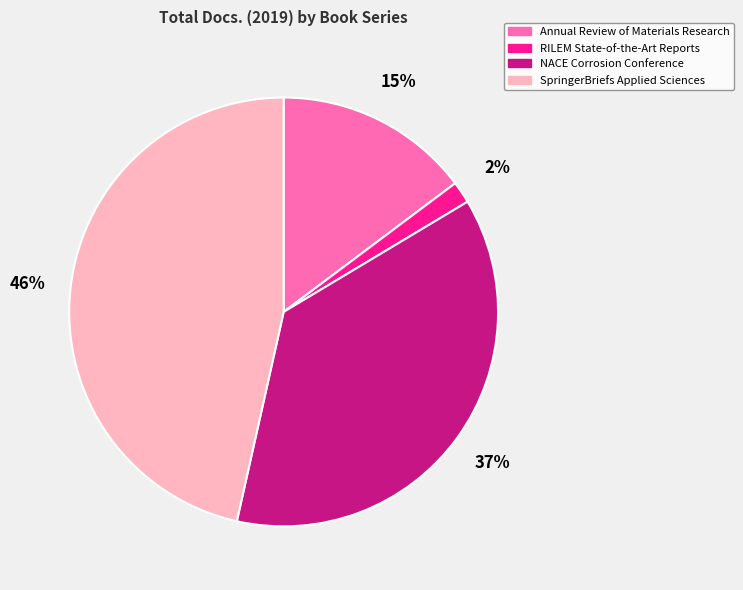

What is the largest slice in the pie chart?

SpringerBriefs Applied Sciences